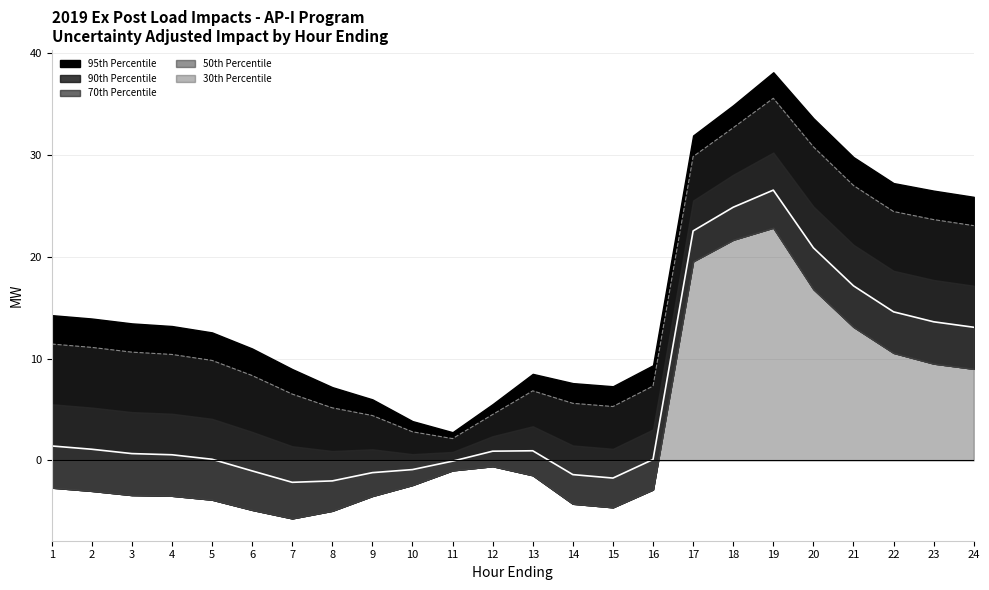

What is the value of the 30th Percentile point at the 1st from the left?

-2.7